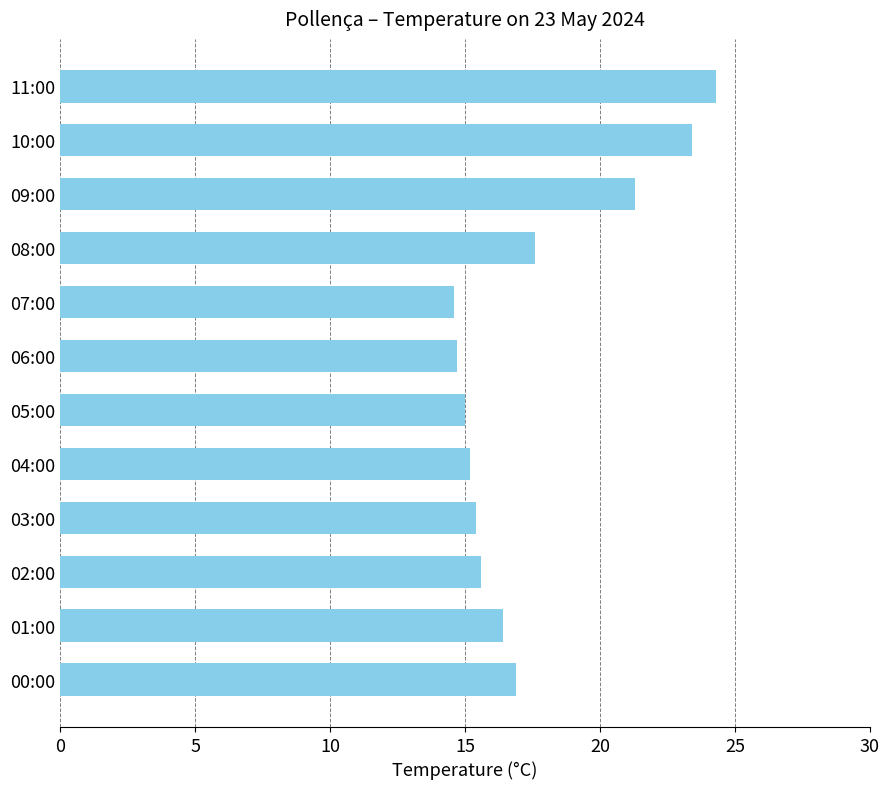

The value at 06:00 is 14.7. True or false?

True